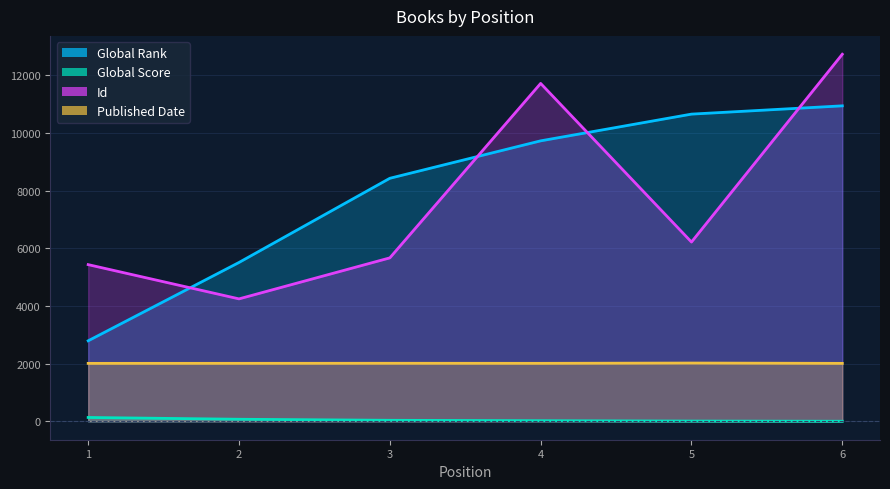

How many values in the Global Score series are below 37?

3